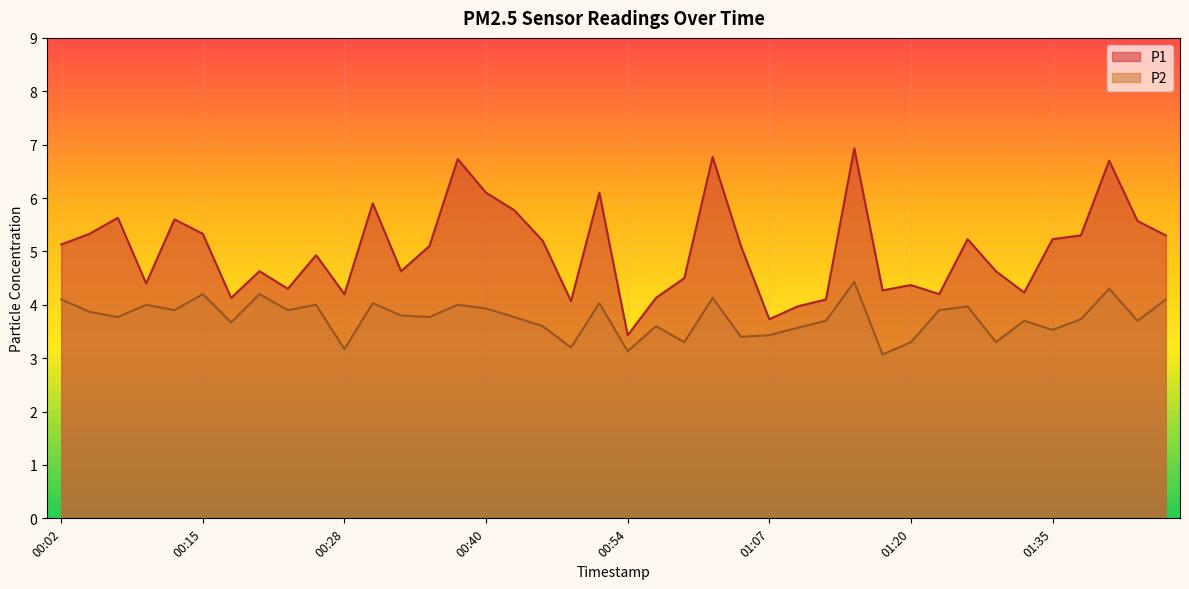

What is the label of the 35th point from the left?

01:33